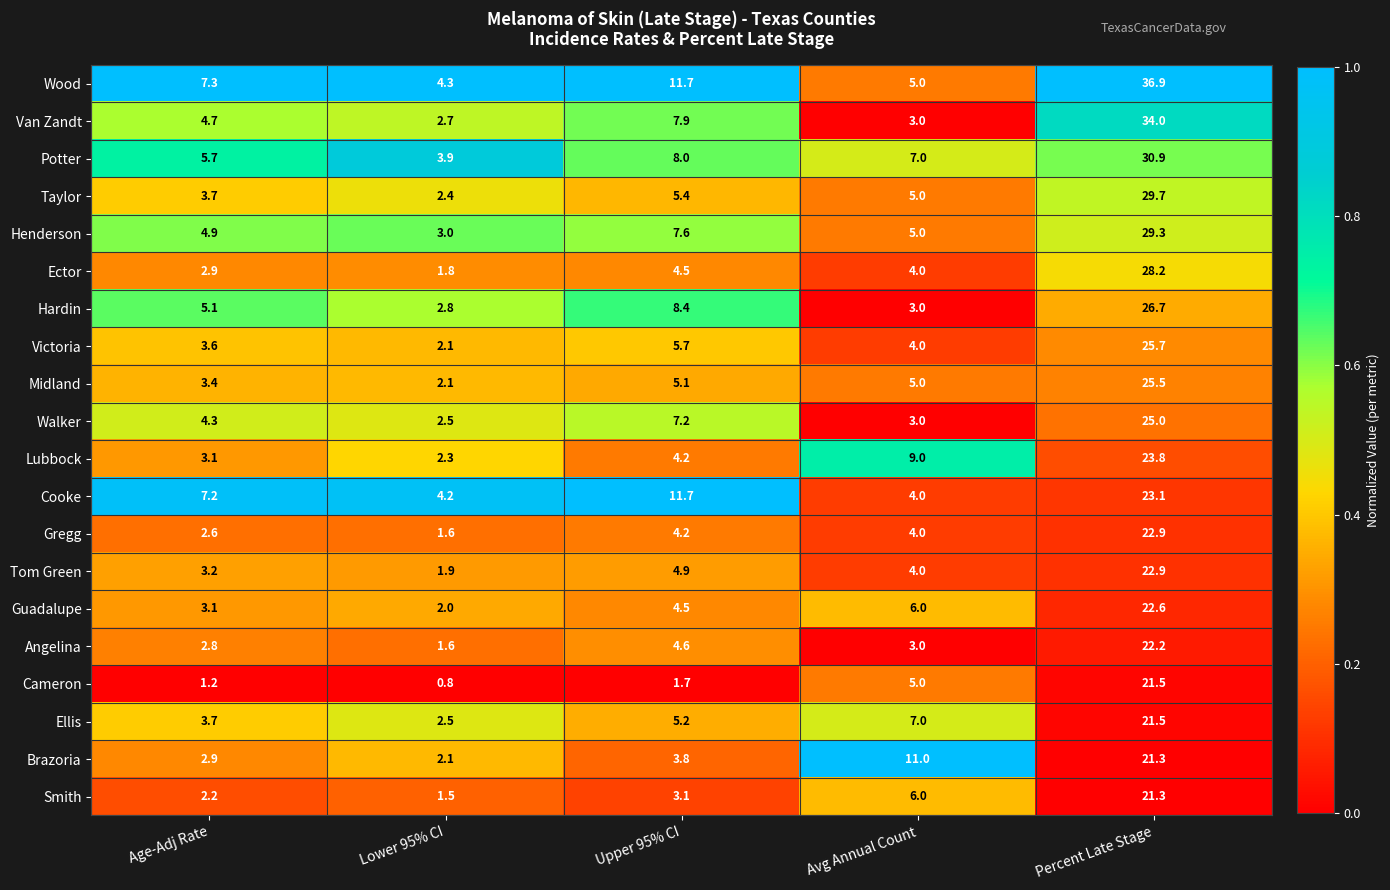

The Cooke series shows 4.2 at Lower 95% CI. True or false?

True